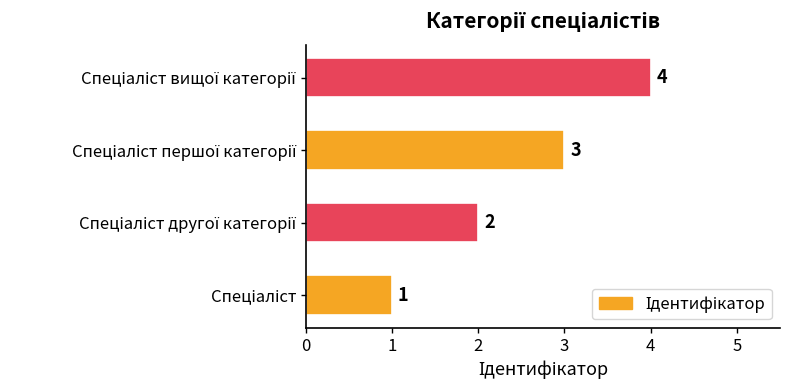

Count the values in the range 2 to 4.

3